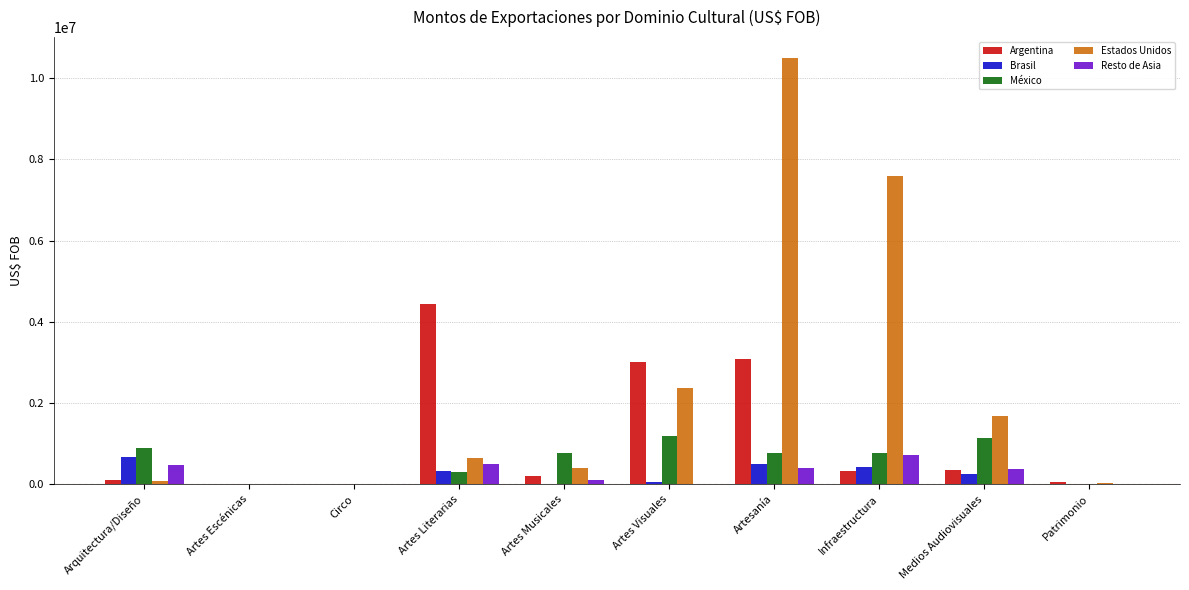

Is it true that México equals 1094755.6 at Infraestructura?

False